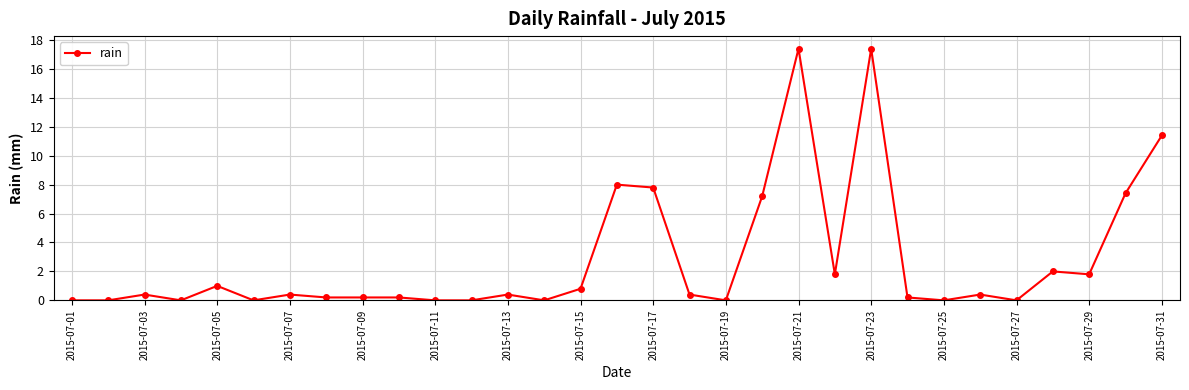

What is the greatest value displayed?

17.4